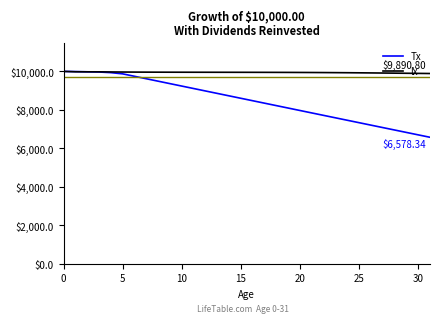

Which series has the largest total across all categories?

lx